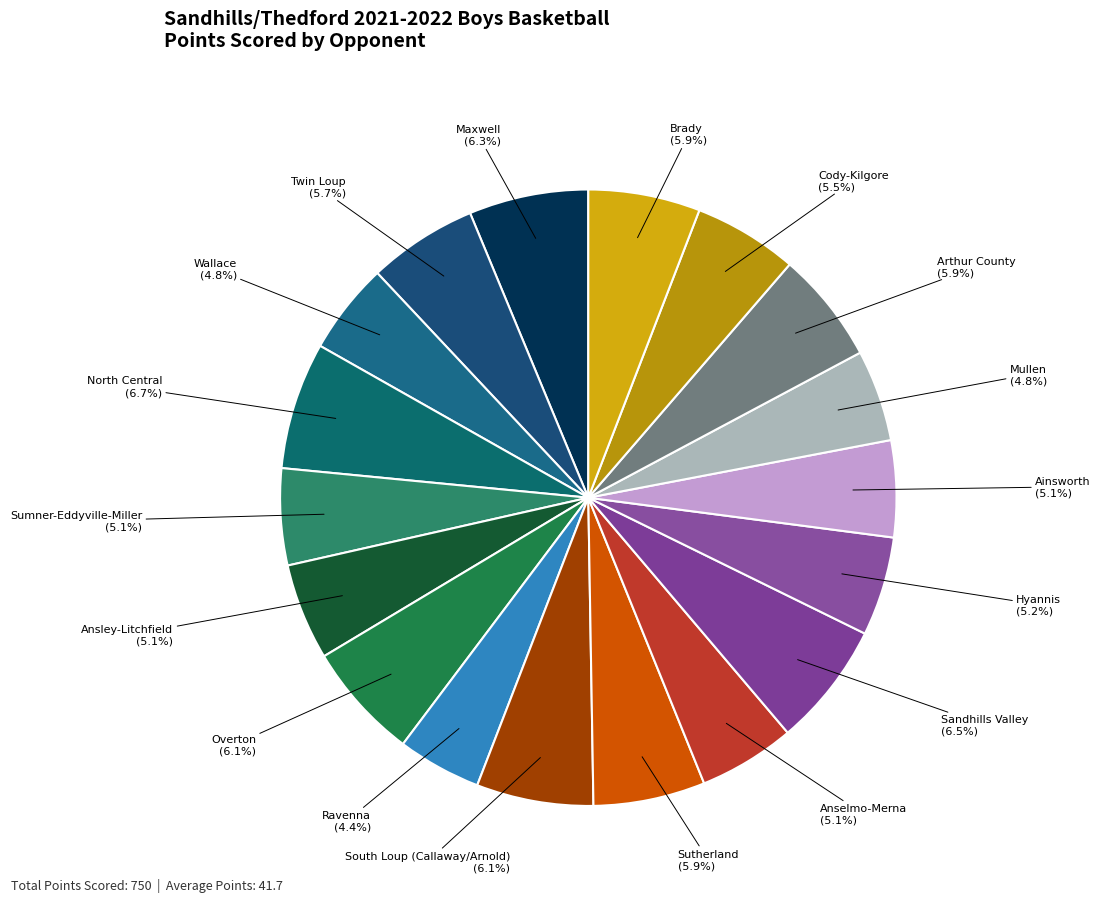

Is there any slice that represents more than half of the pie?

No